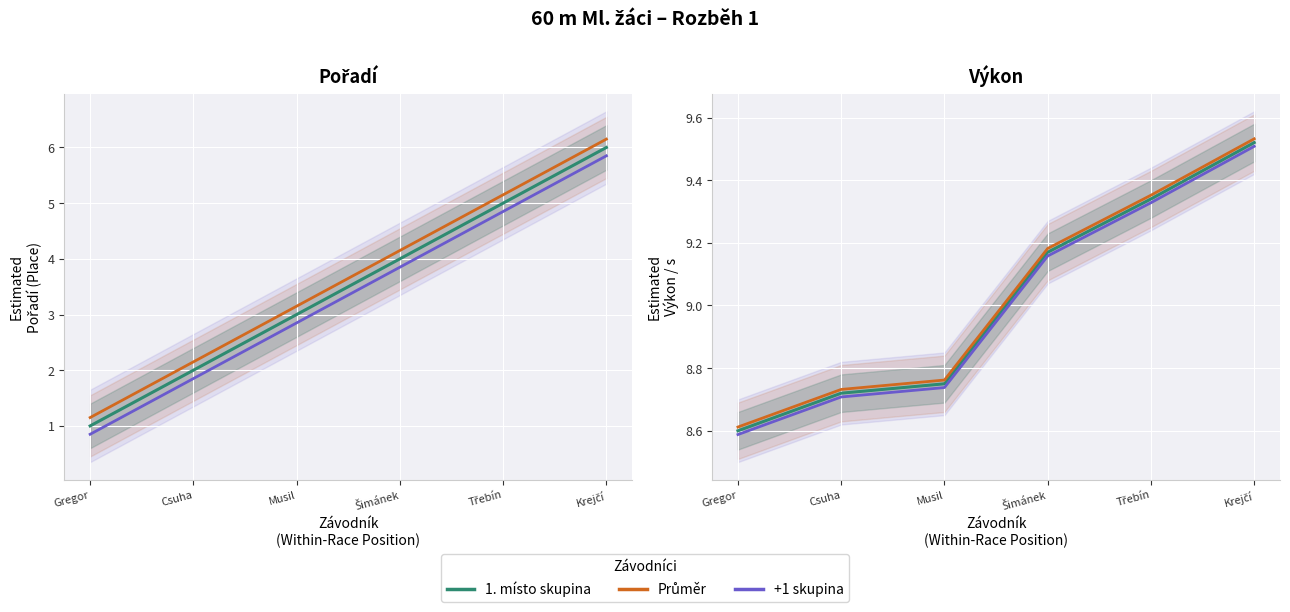

How many categories are shown in the chart?

6